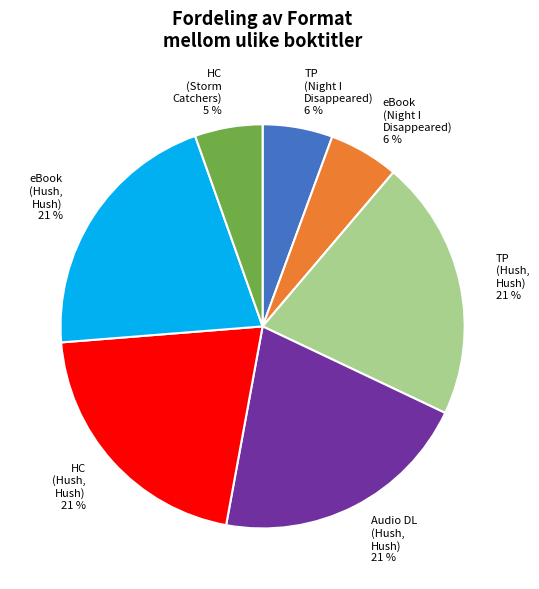

To the nearest percent, what is the average slice percentage?

14%